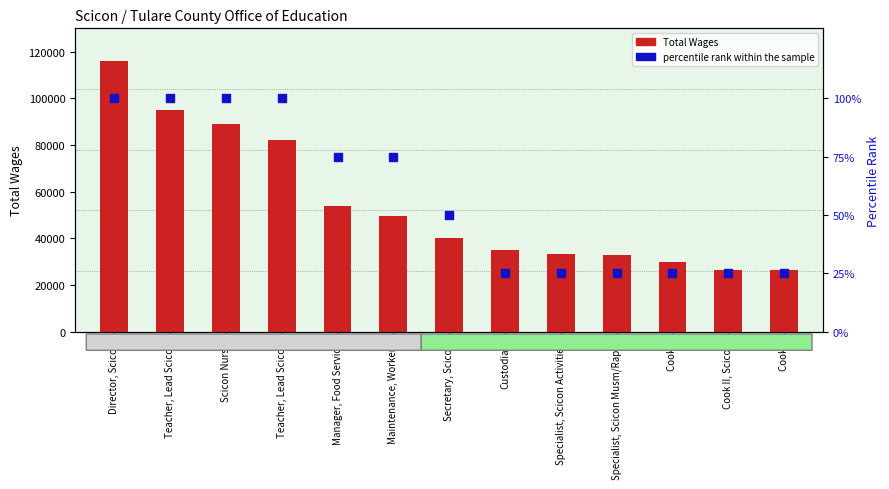

Which series reaches the minimum Y coordinate?

percentile rank within the sample